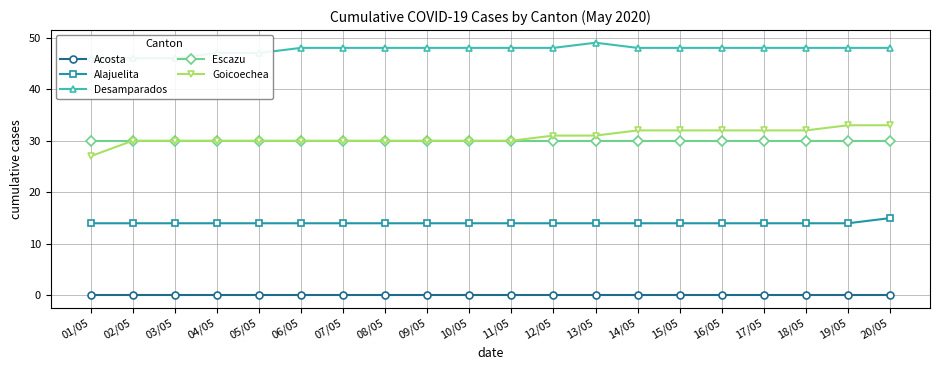

Is it true that Goicoechea equals 32 at 15/05?

True